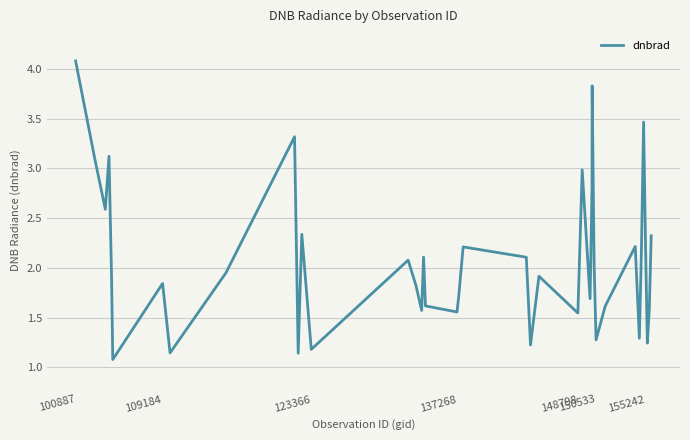

How many interior local valleys (lower than both neighbors) does the data have?

13